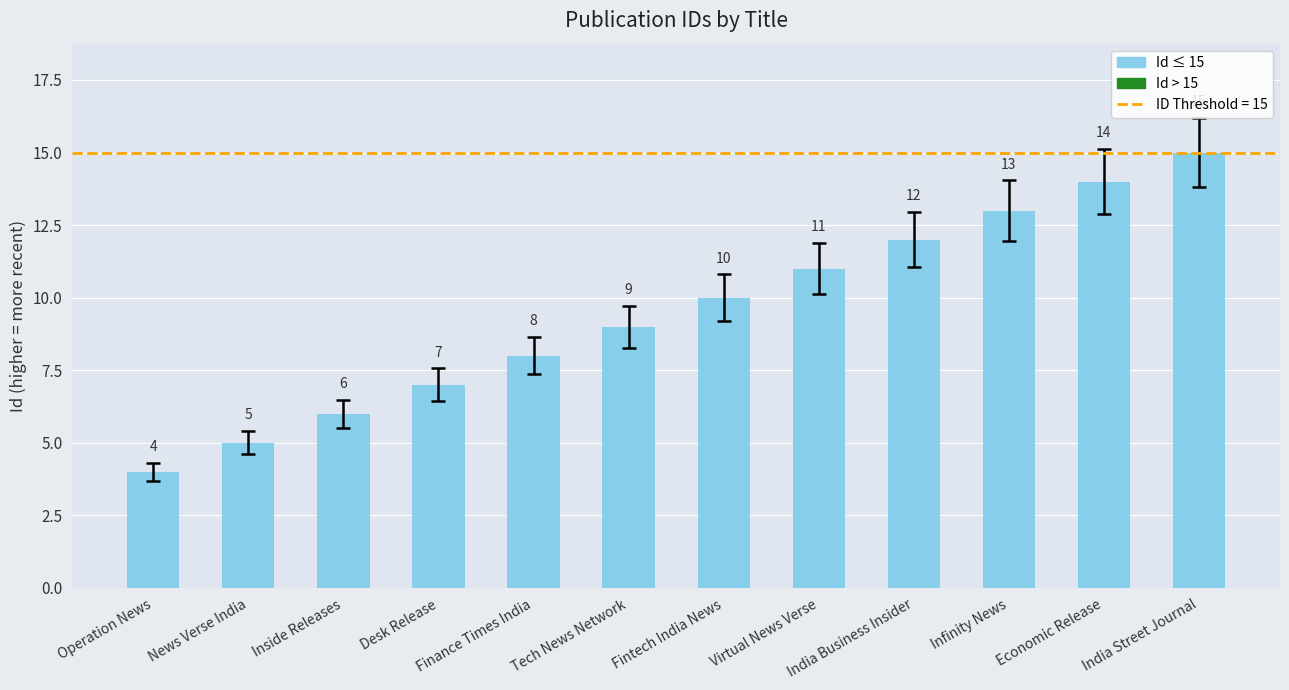

What is the change in value from Tech News Network to Fintech India News?

+1